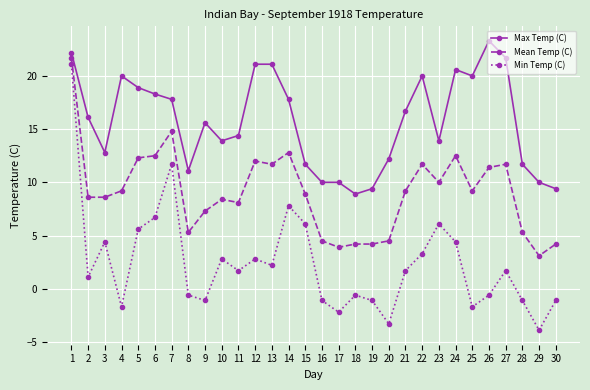

At which category is the sum across all series the highest?

1